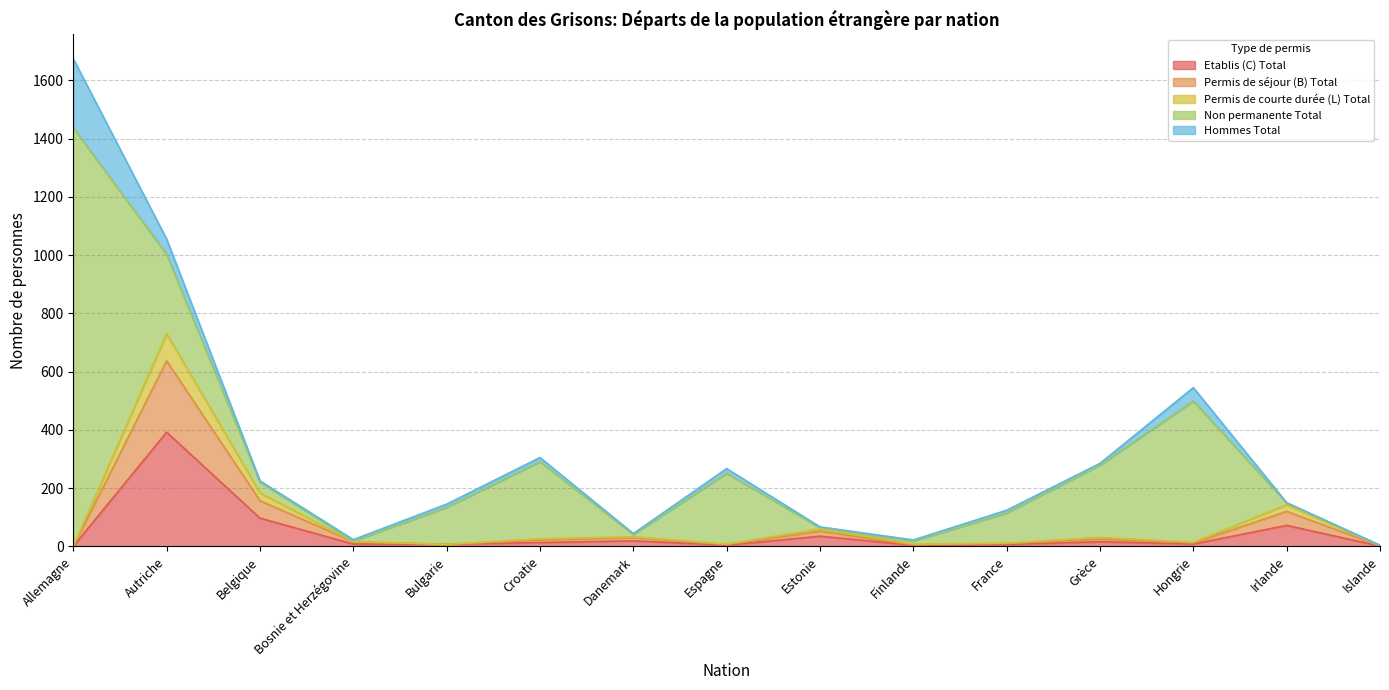

True or false: Permis de séjour (B) Total has a value of 7 at Bulgarie.

True